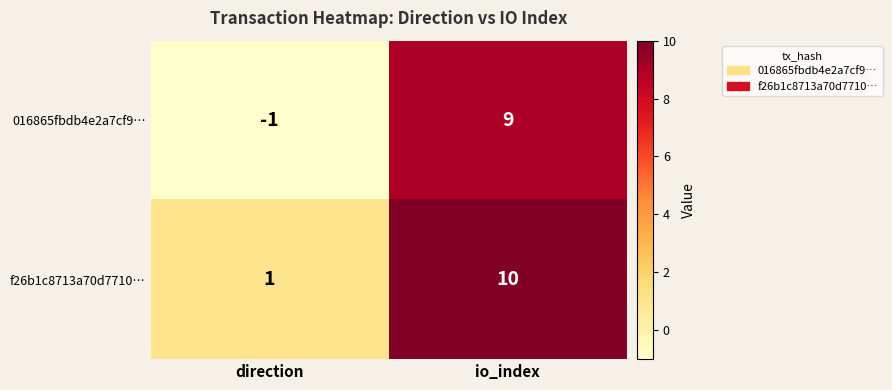

The 016865fbdb4e2a7cf9… series shows 0 at direction. True or false?

False